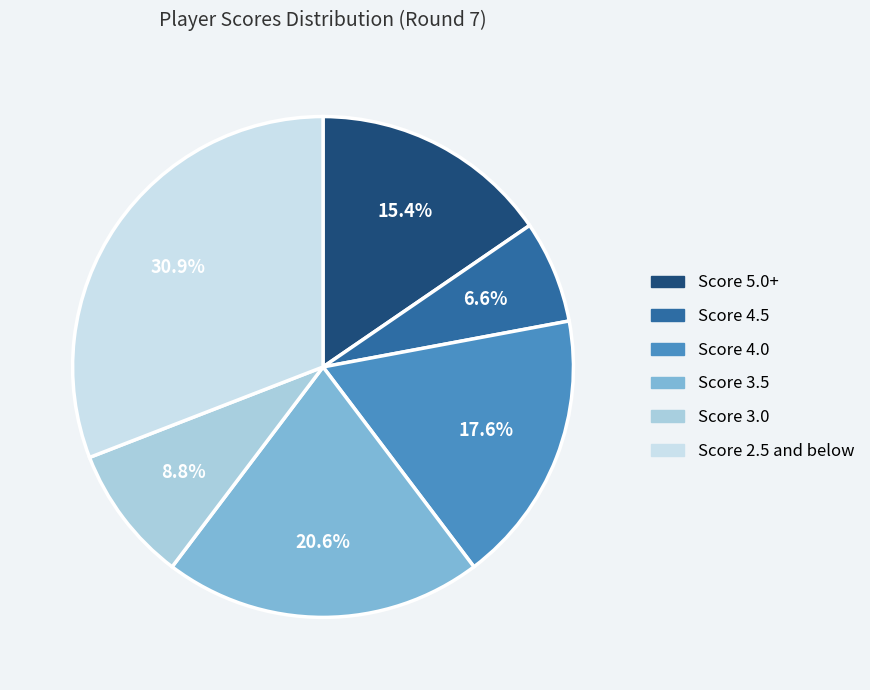

What is the ratio of the value at Score 5.0+ to the value at Score 4.0?

0.9